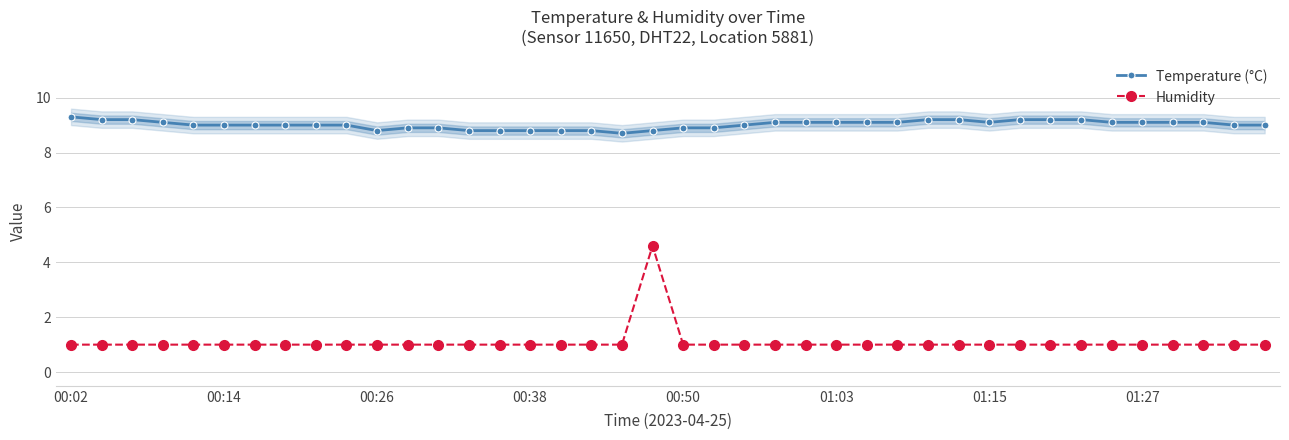

Which series has the largest total across all categories?

Temperature (°C)